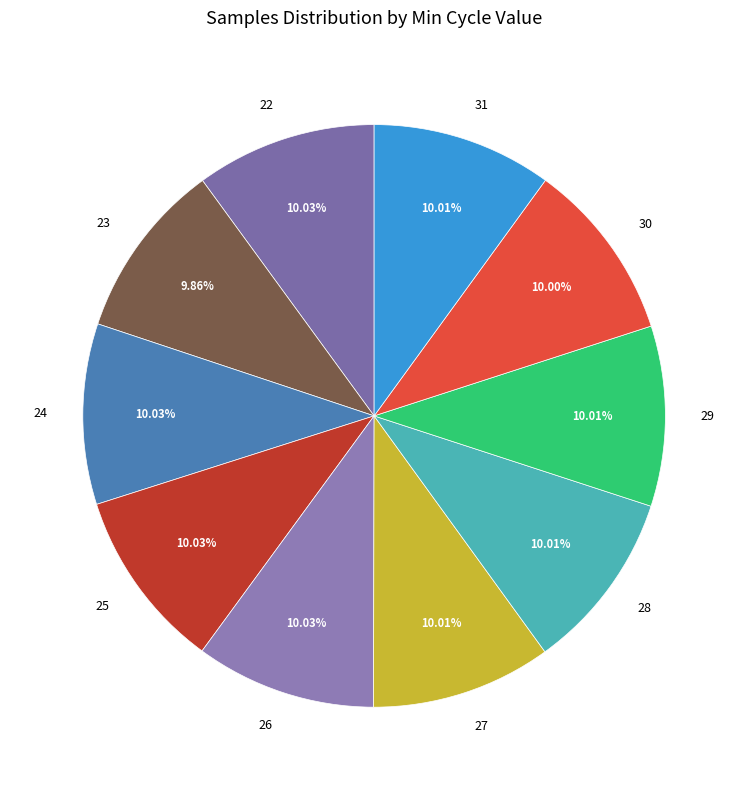

Count the number of slices in the pie.

10